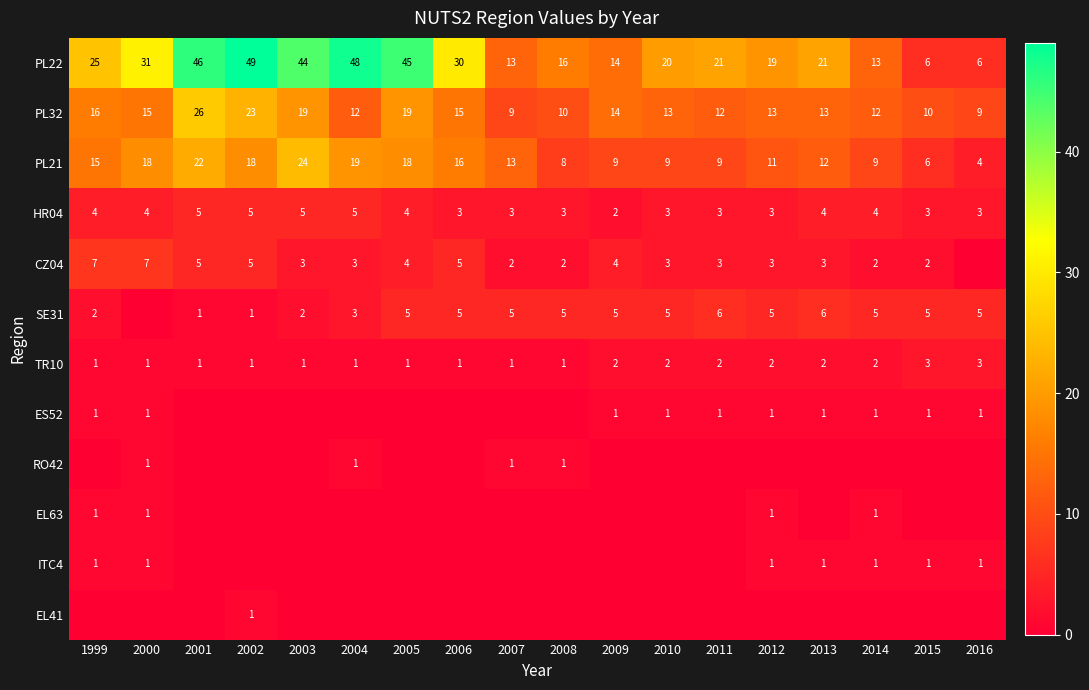

Is it true that RO42 equals 1 at 2008?

True